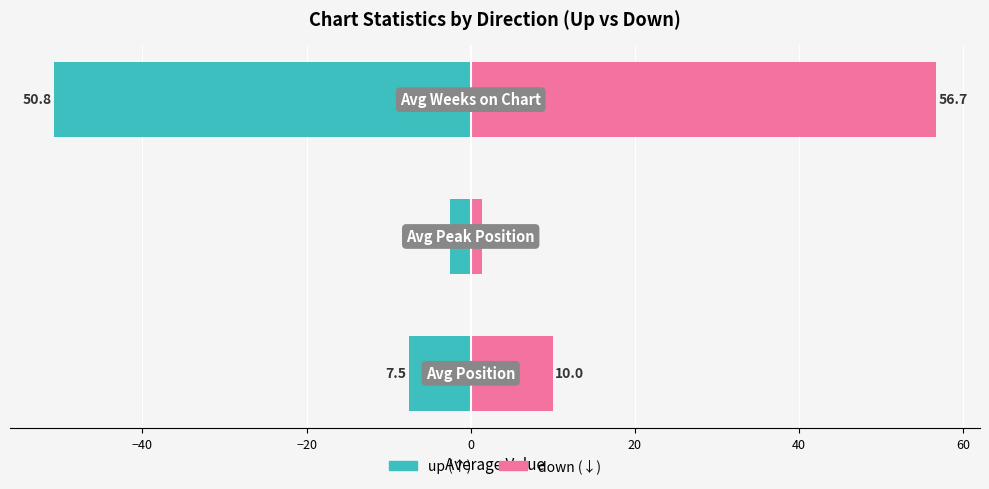

Reading left to right, what are all the values shown in this chart?

up: −60=-7.5	−40=-2.5	−20=-50.8
down: −60=10.0	−40=1.3	−20=56.7